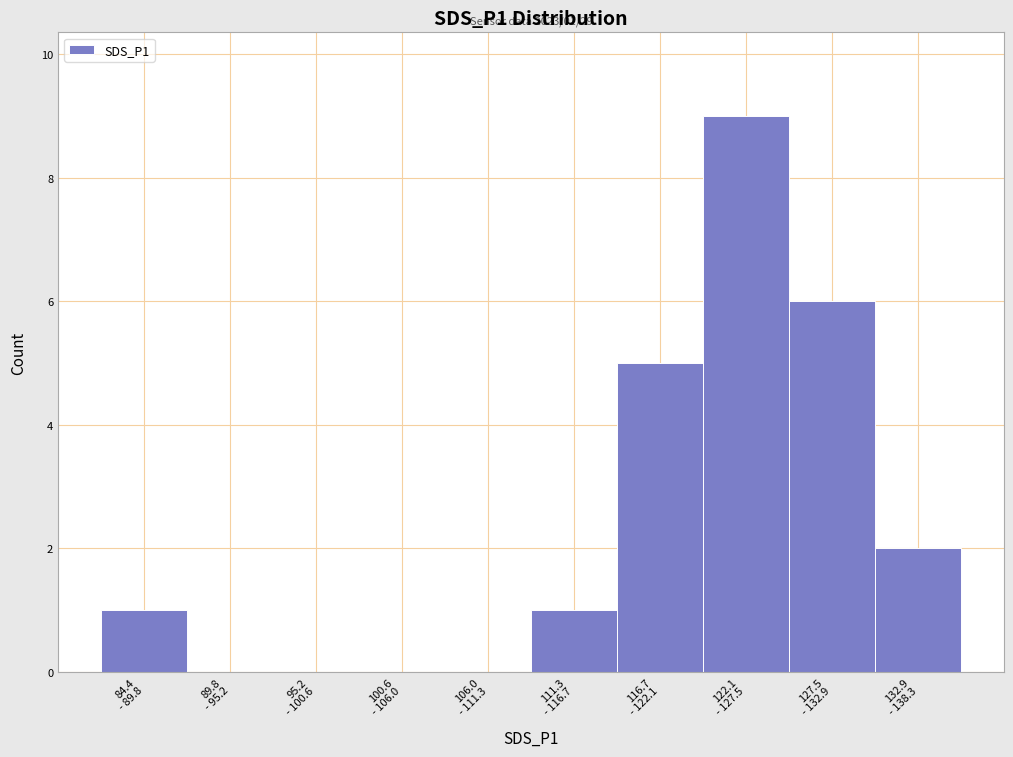

What is the greatest value displayed?

9